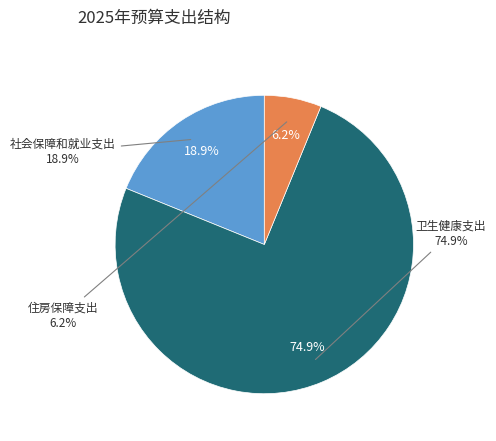

True or false: 住房保障支出 accounts for 6% of the total.

True